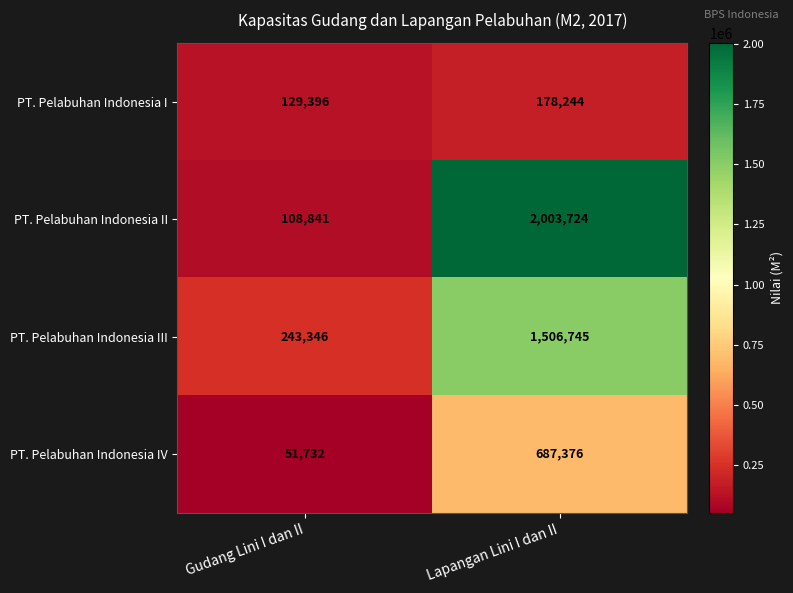

What is the sum of the PT. Pelabuhan Indonesia III values at Gudang Lini I dan II and Lapangan Lini I dan II?

1750091